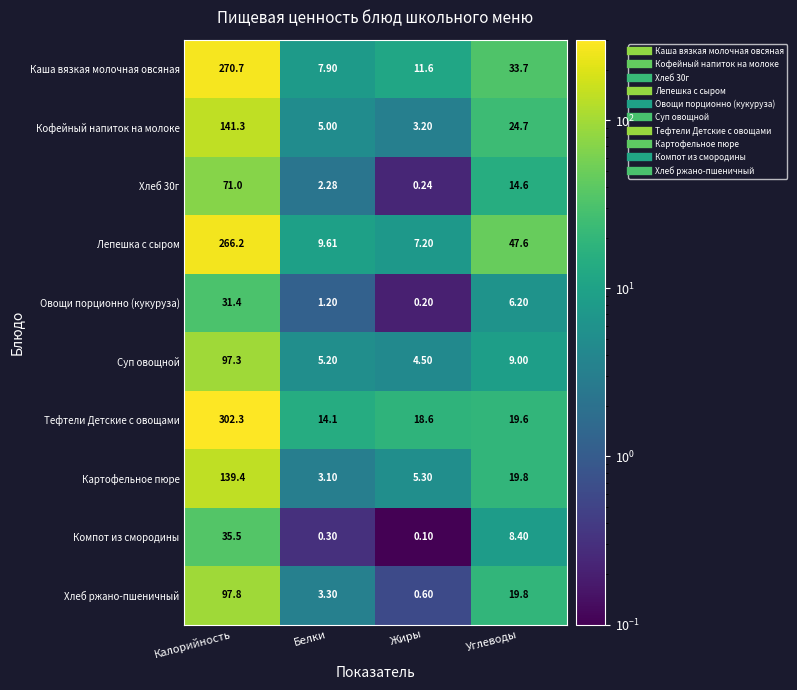

Which series has the largest range (max minus min)?

Тефтели Детские с овощами